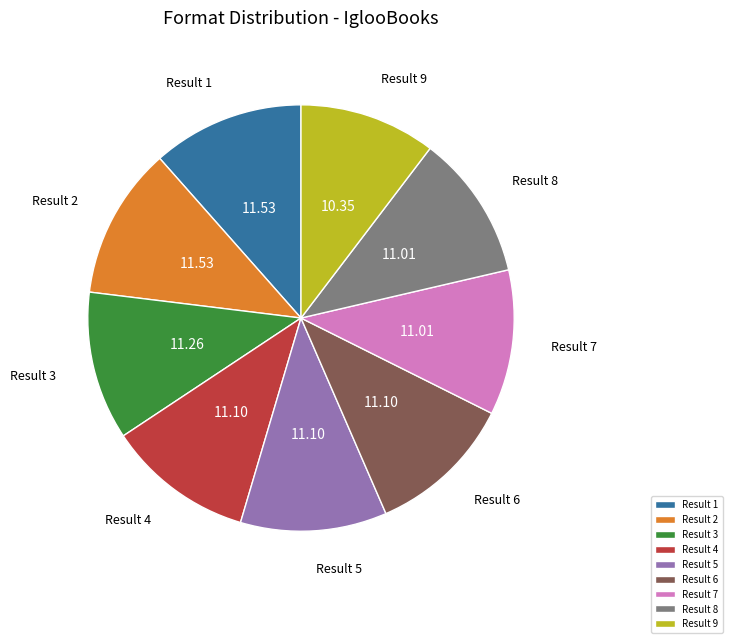

How many segments does this pie chart have?

9